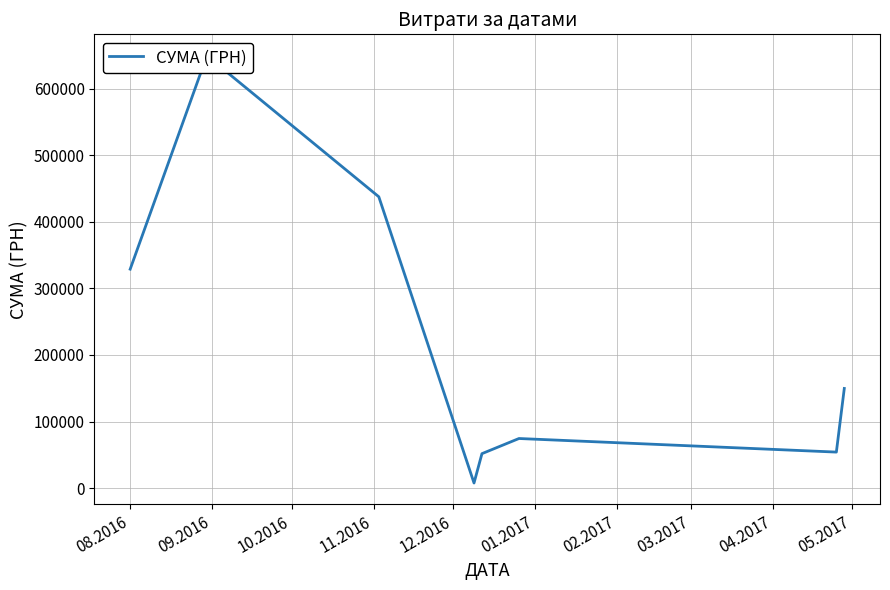

What is the difference between the second highest and minimum values?

429905.0